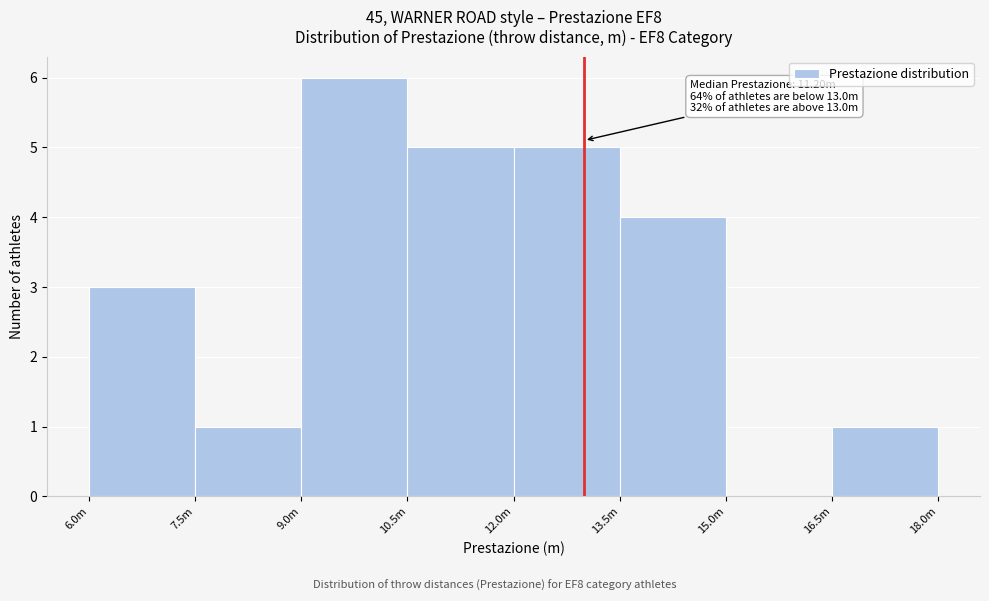

Reading left to right, extract all data points from this chart.

6.0m=3	7.5m=1	9.0m=6	10.5m=5	12.0m=5	13.5m=4	15.0m=0	16.5m=1